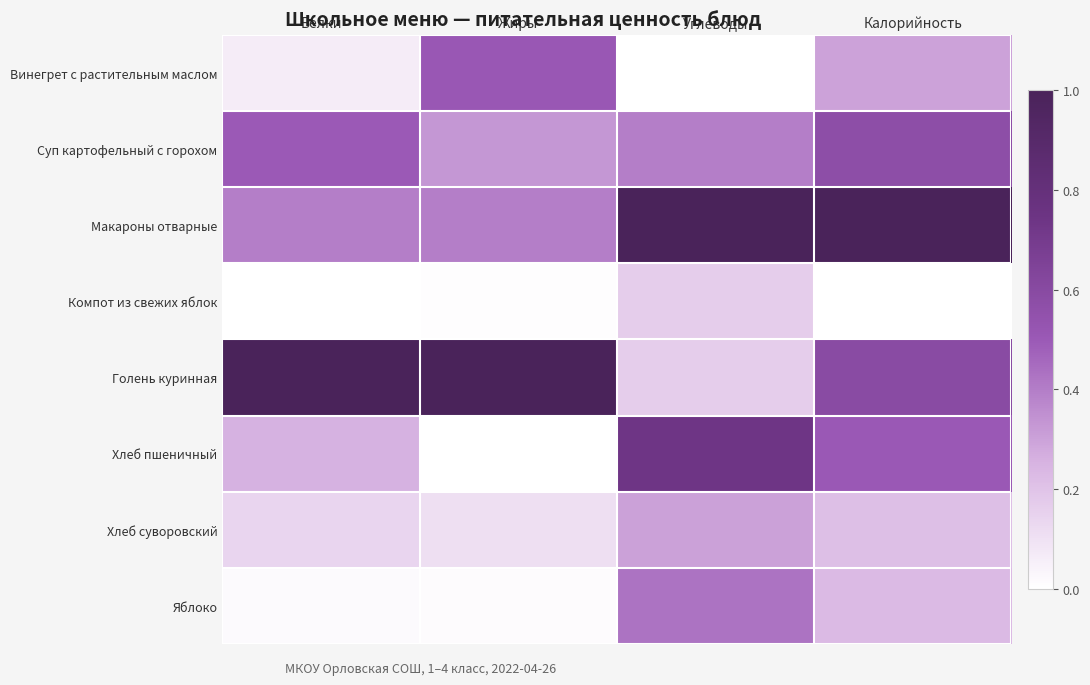

Which series has the largest total across all categories?

Макароны отварные